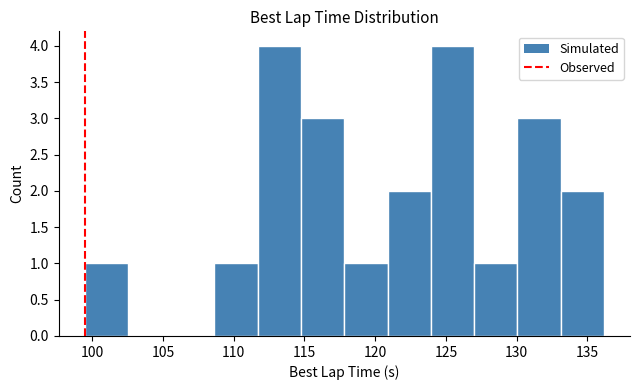

How many data points does each series have?

12